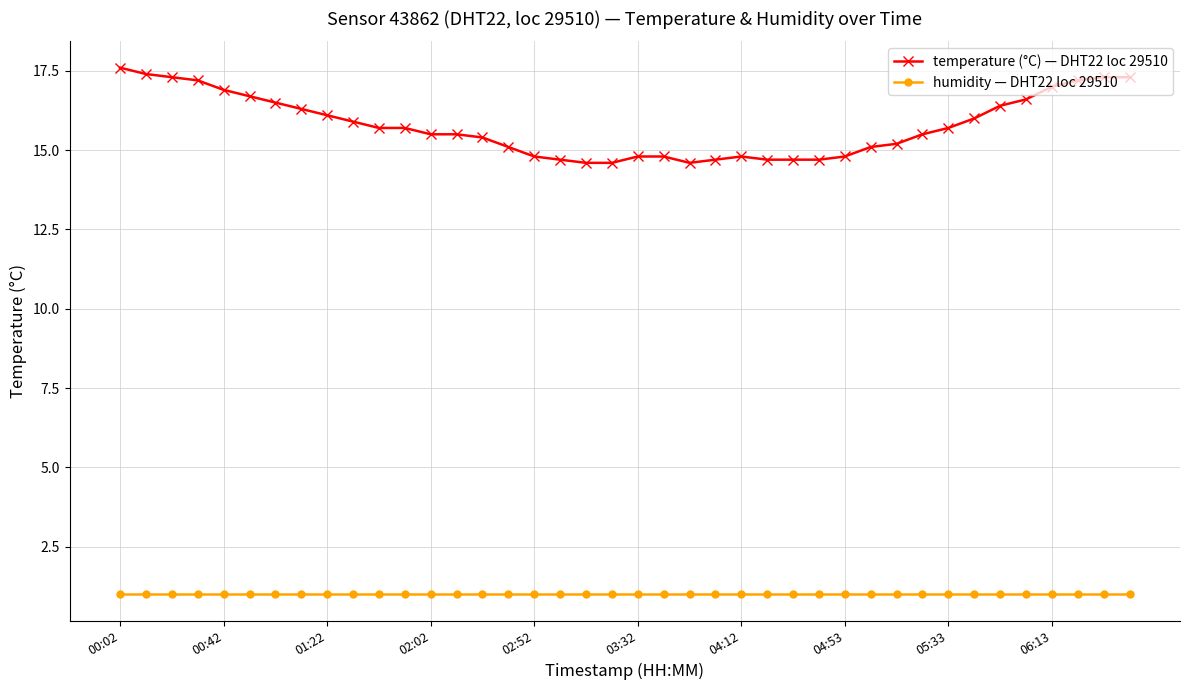

What is the highest value of the temperature (°C) — DHT22 loc 29510 series?

17.6